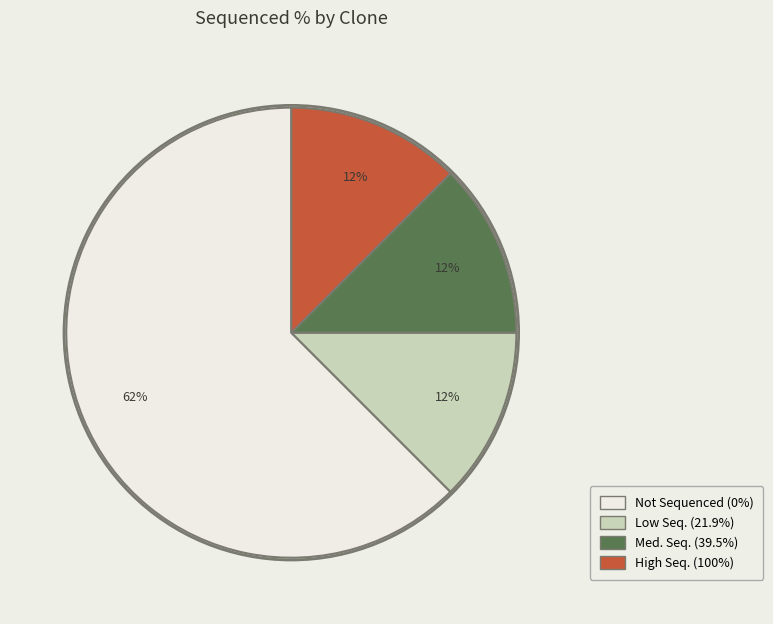

To the nearest percent, what is the average slice percentage?

25%